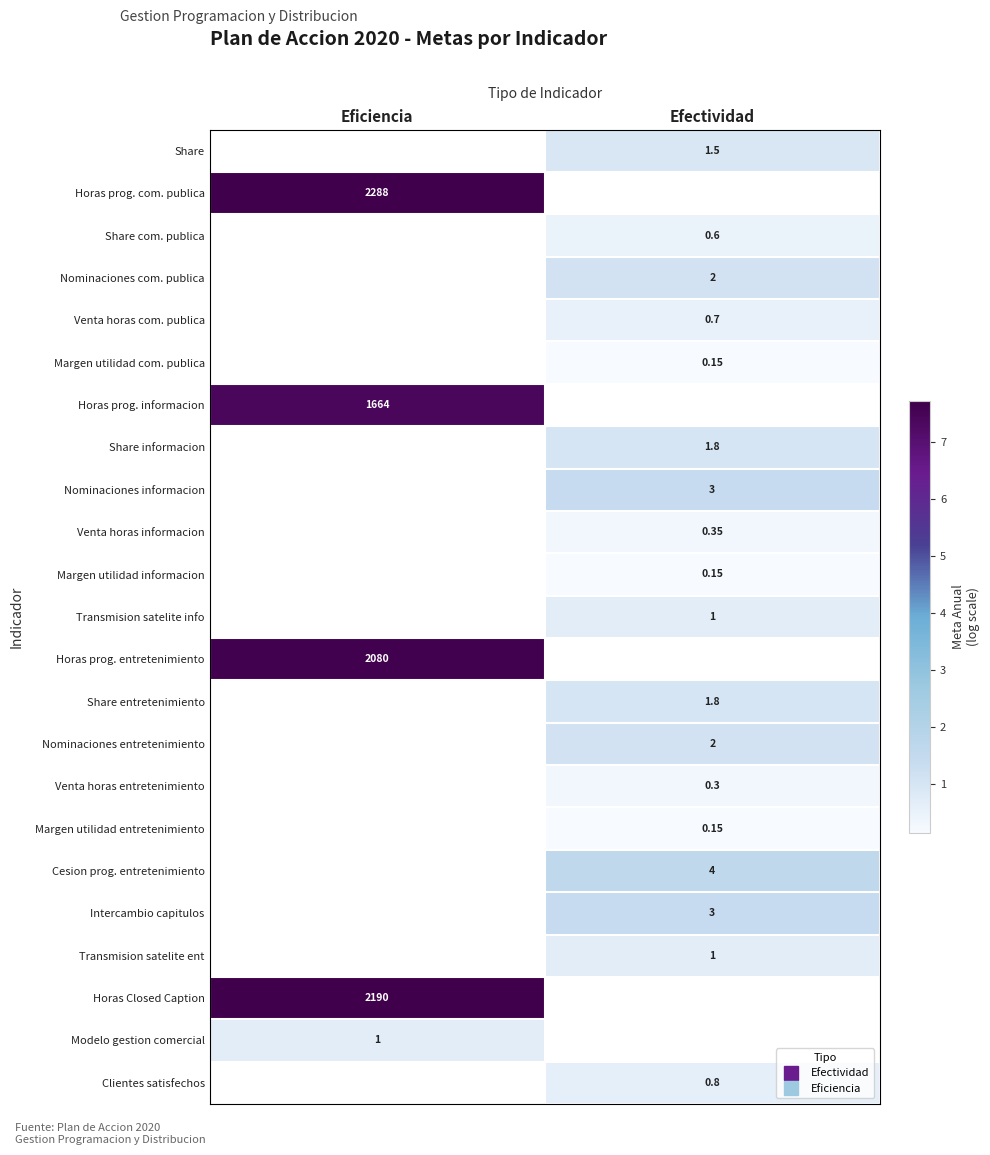

True or false: Share has a value of 0.9 at Efectividad.

True